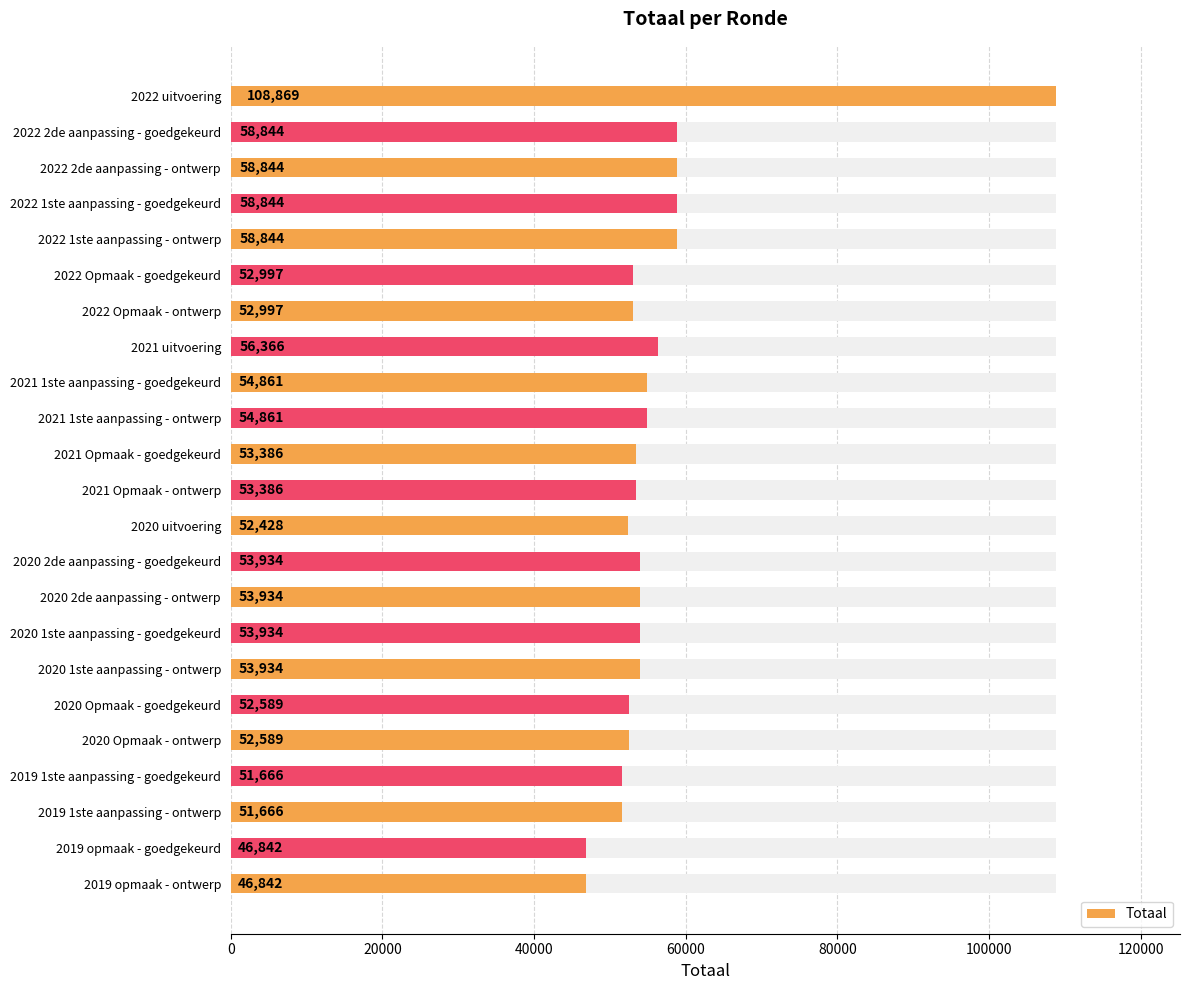

The value at 2019 1ste aanpassing - goedgekeurd is 13567. True or false?

False